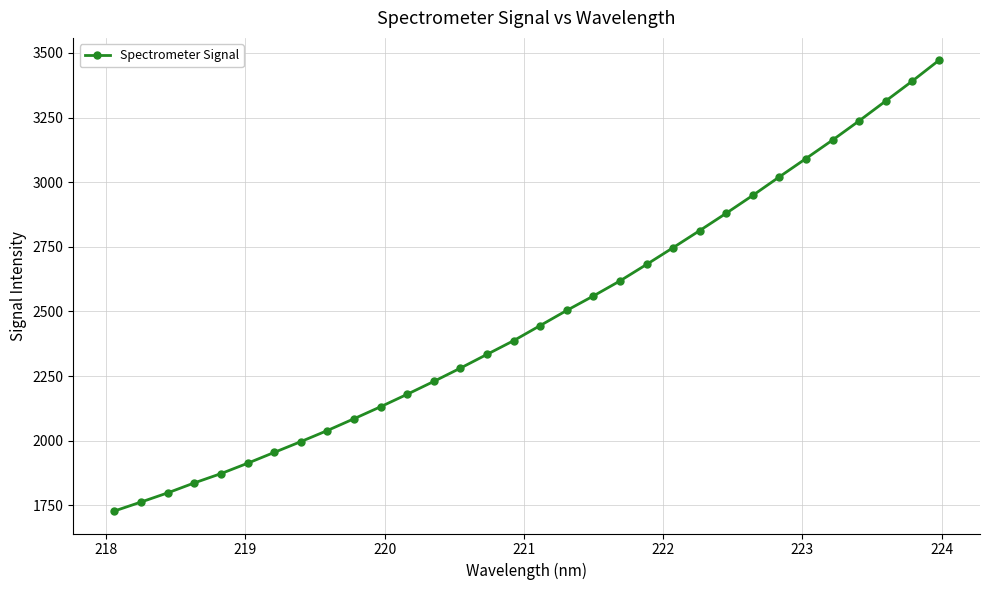

What is the difference between the maximum and minimum values?

1743.1